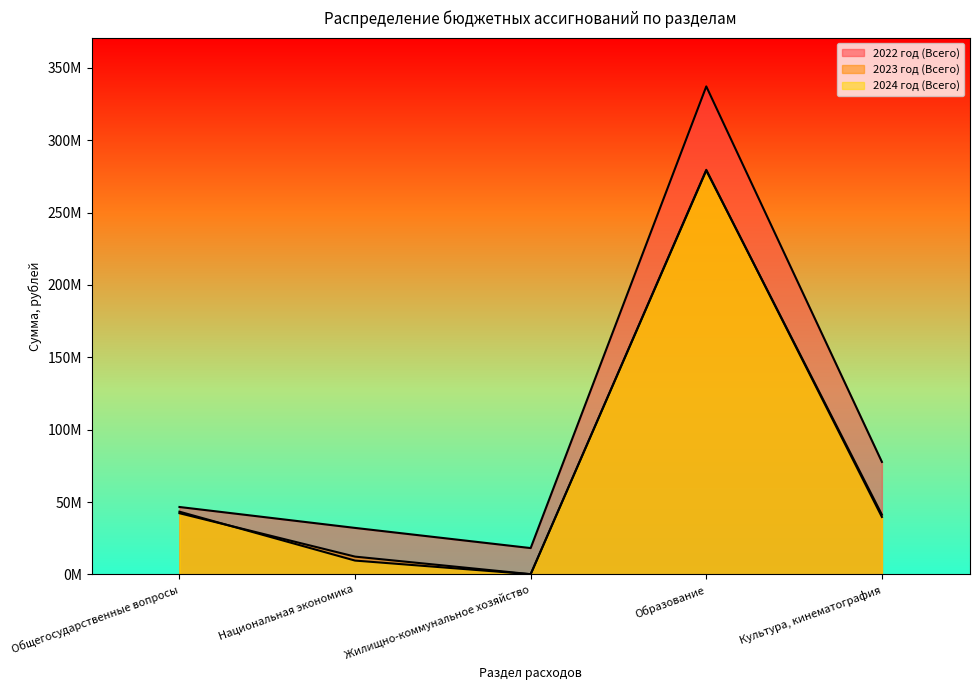

True or false: 2022 год (Всего) and 2024 год (Всего) intersect in this chart.

False